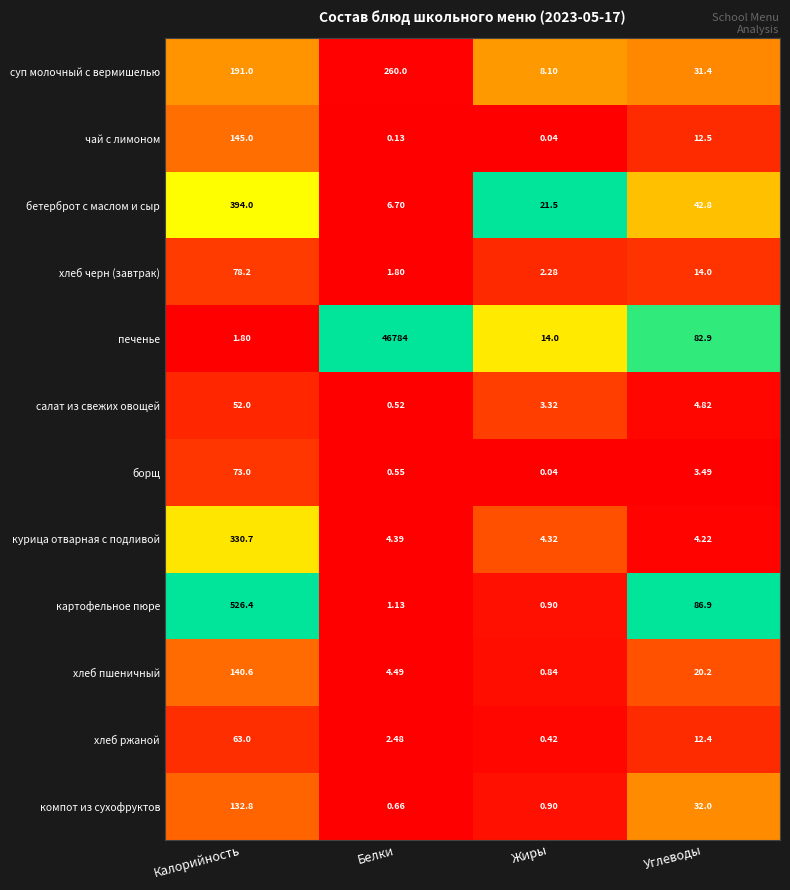

Which label corresponds to the largest value in the chart?

Белки